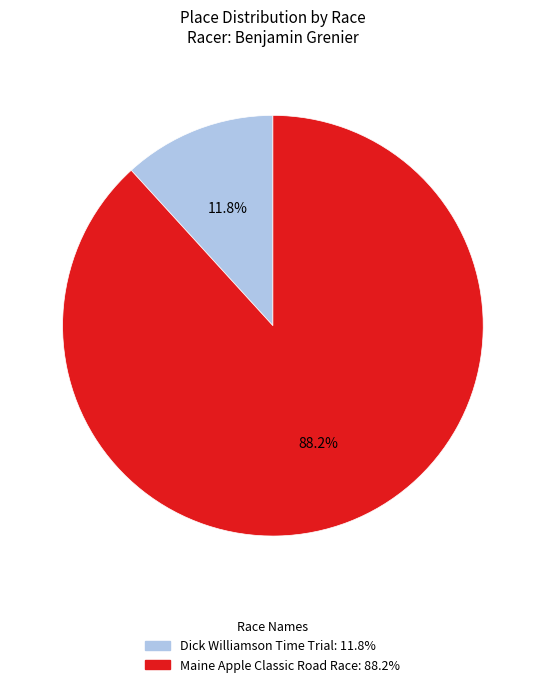

The Dick Williamson Time Trial slice represents 2% of the pie. True or false?

False